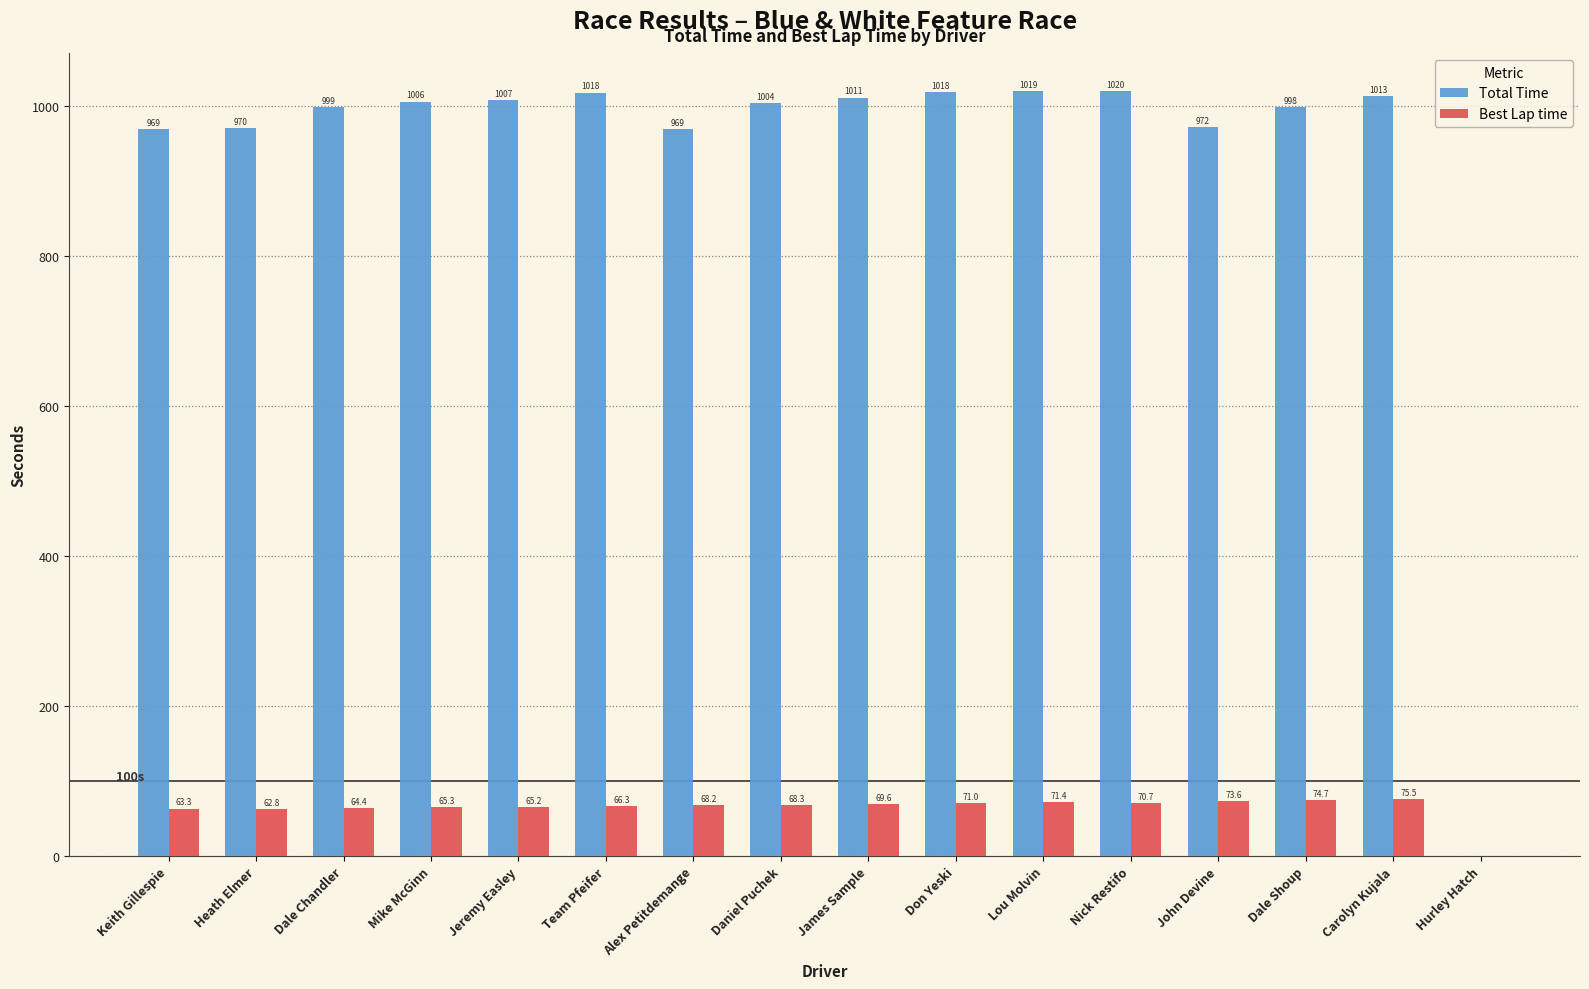

At which label does Best Lap time first exceed 68?

Alex Petitdemange